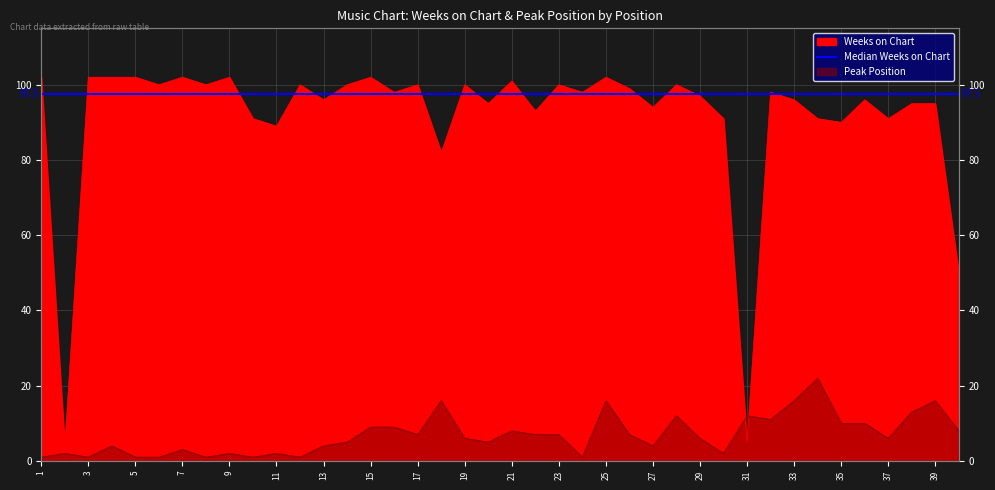

What is the value of the Weeks on Chart point at the 1st from the left?

102